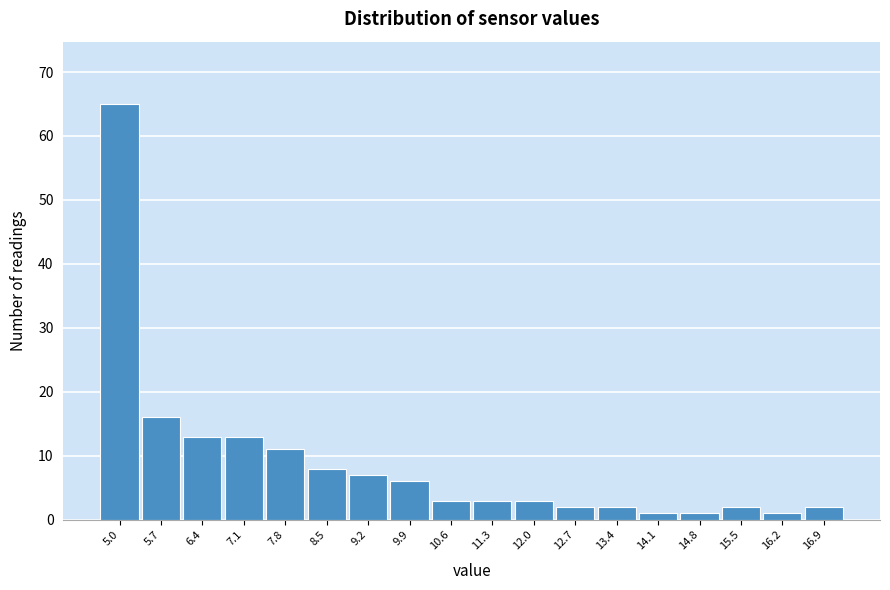

Reading right to left, what are all the values shown in this chart?

16.9=2	16.2=1	15.5=2	14.8=1	14.1=1	13.4=2	12.7=2	12.0=3	11.3=3	10.6=3	9.9=6	9.2=7	8.5=8	7.8=11	7.1=13	6.4=13	5.7=16	5.0=65